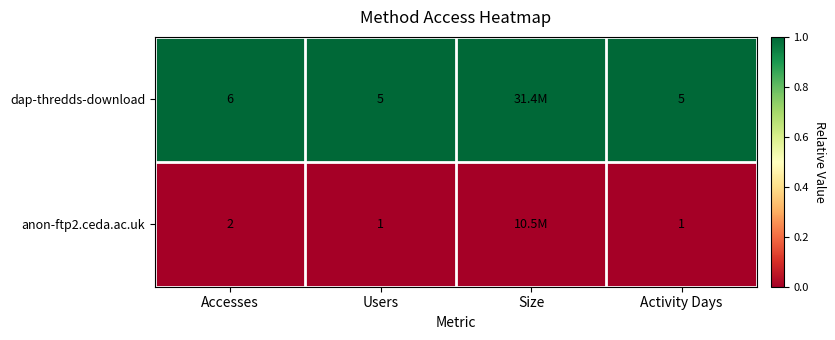

Is the value of anon-ftp2.ceda.ac.uk at Activity Days greater than the value of dap-thredds-download at Accesses?

No